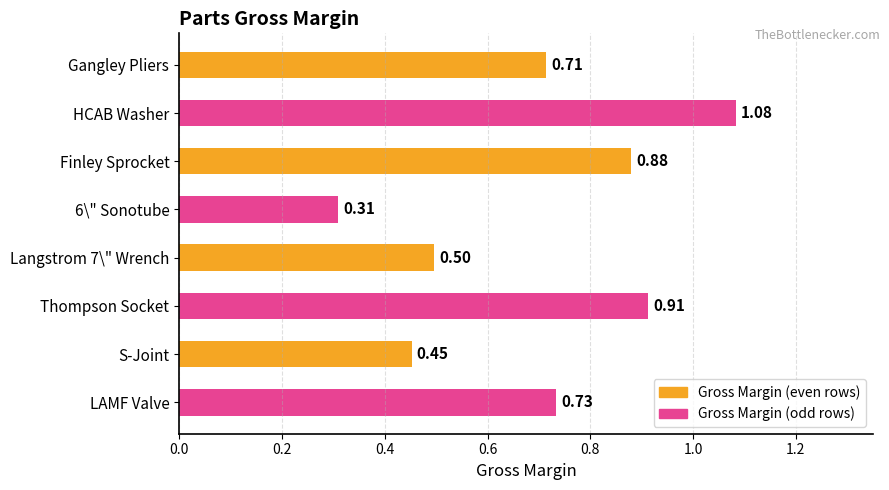

Which label corresponds to the largest value in the chart?

HCAB Washer